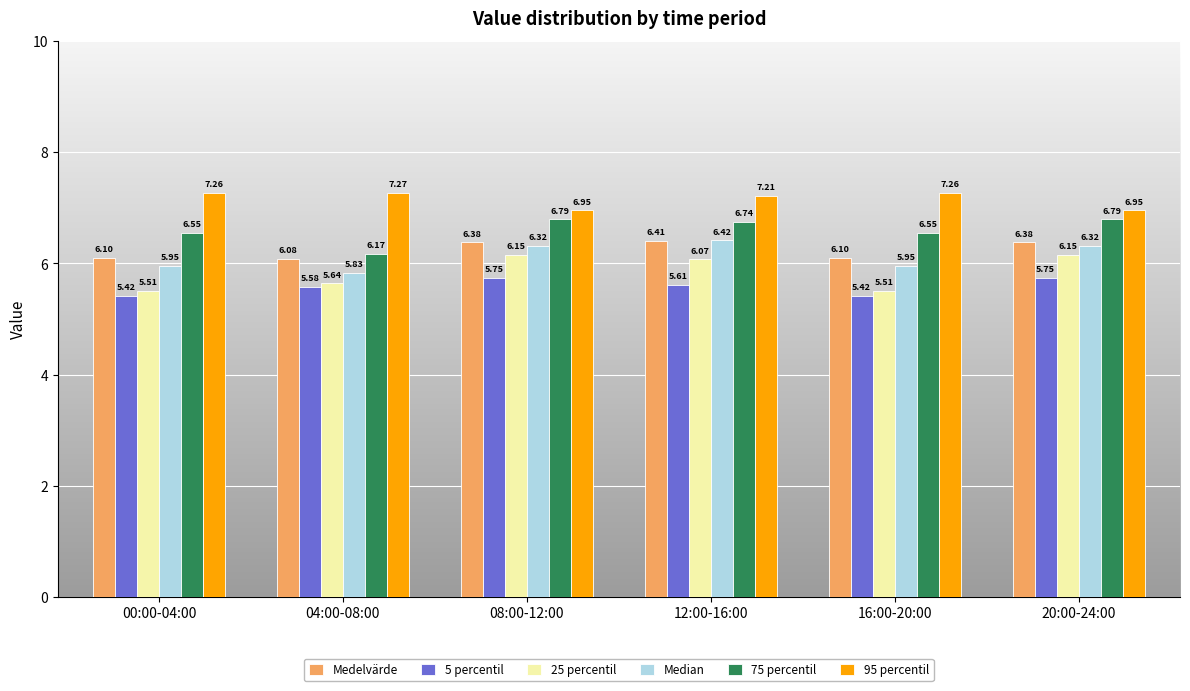

What is the difference between the 95 percentil values at 00:00-04:00 and 20:00-24:00?

0.3